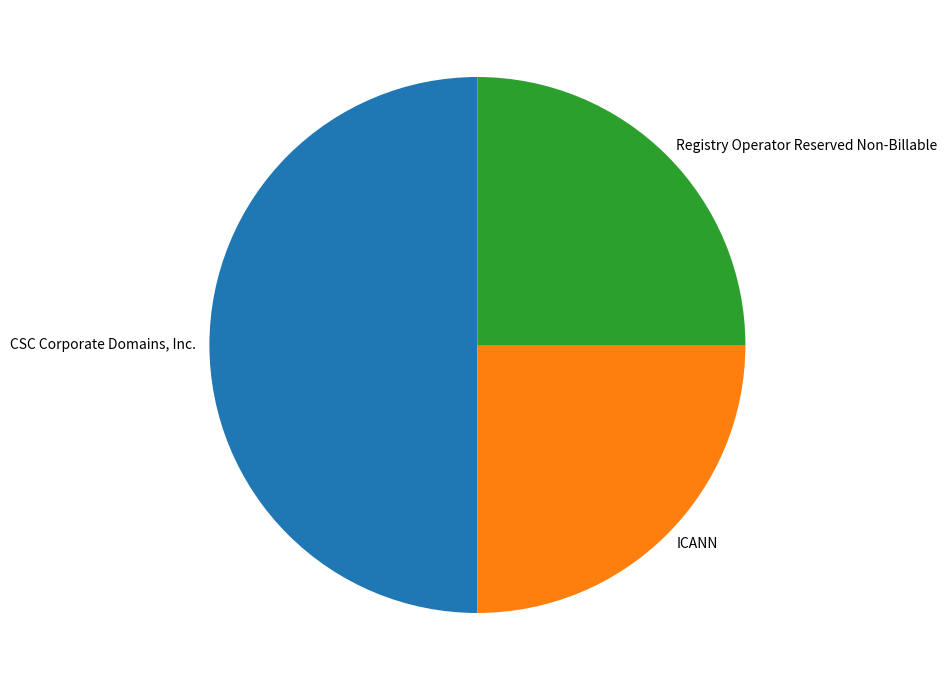

Is ICANN the majority of the pie?

No